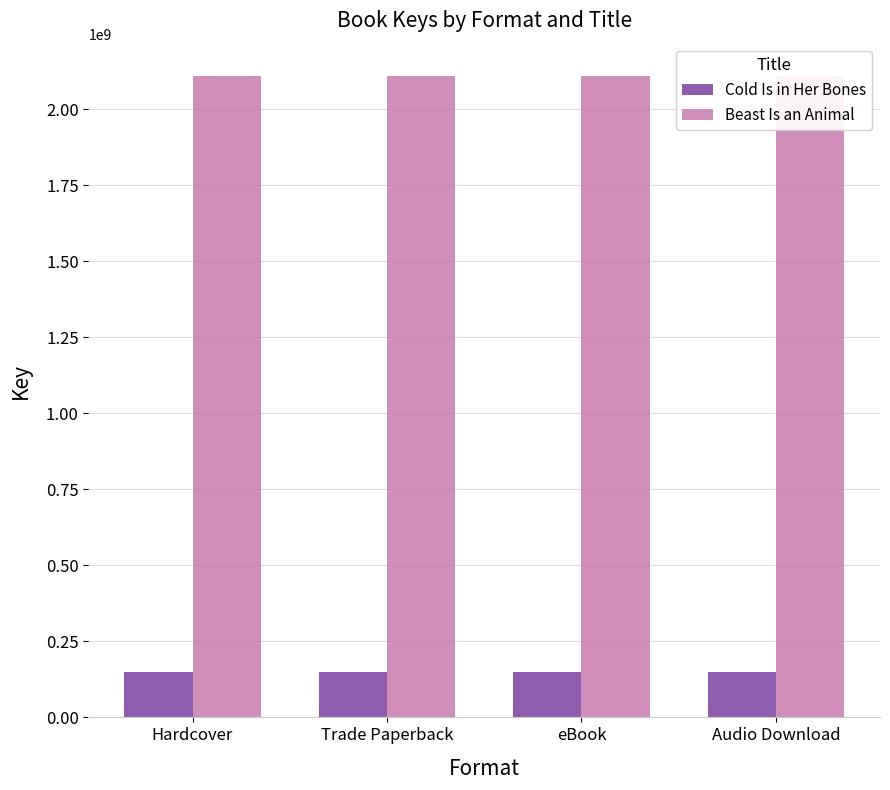

At which category is the sum across all series the highest?

Hardcover